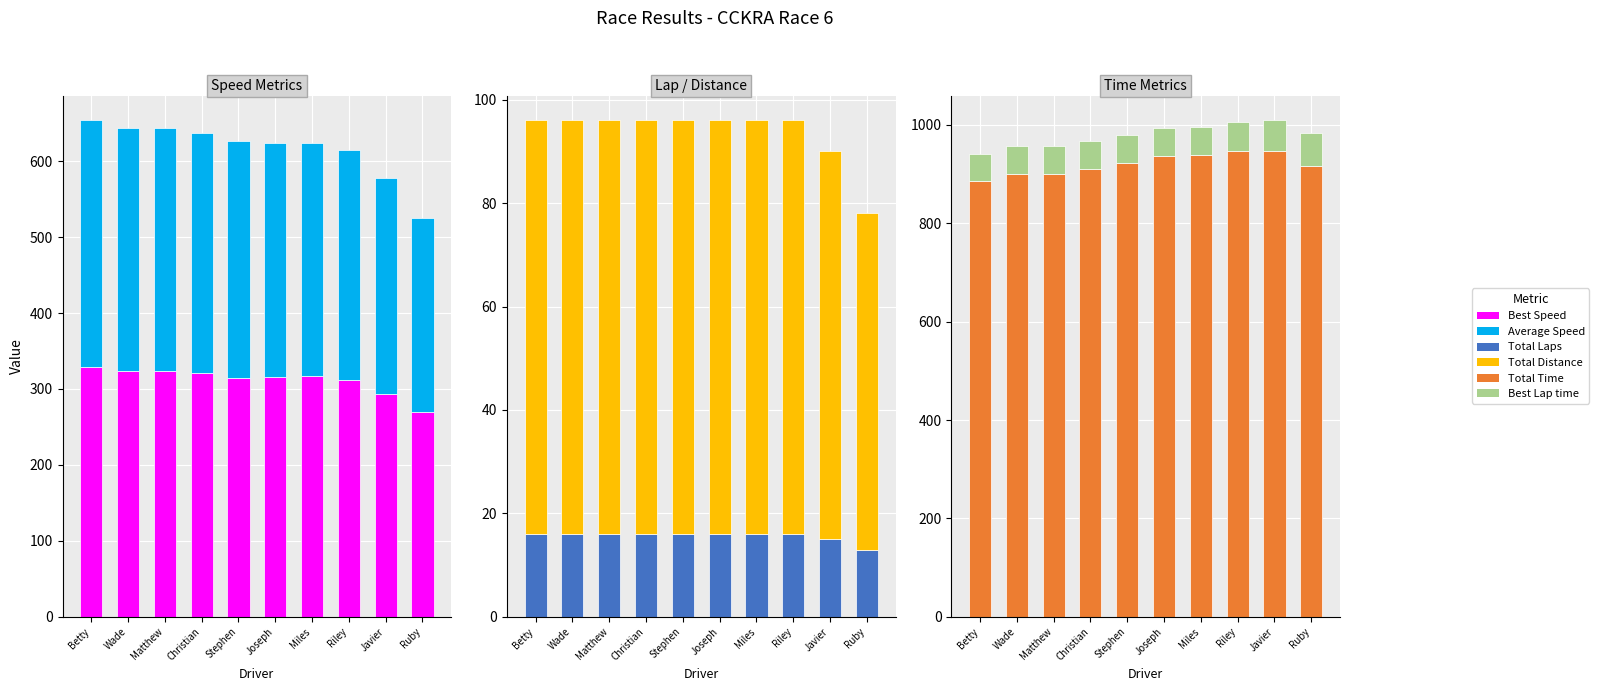

How many categories are shown in the chart?

10